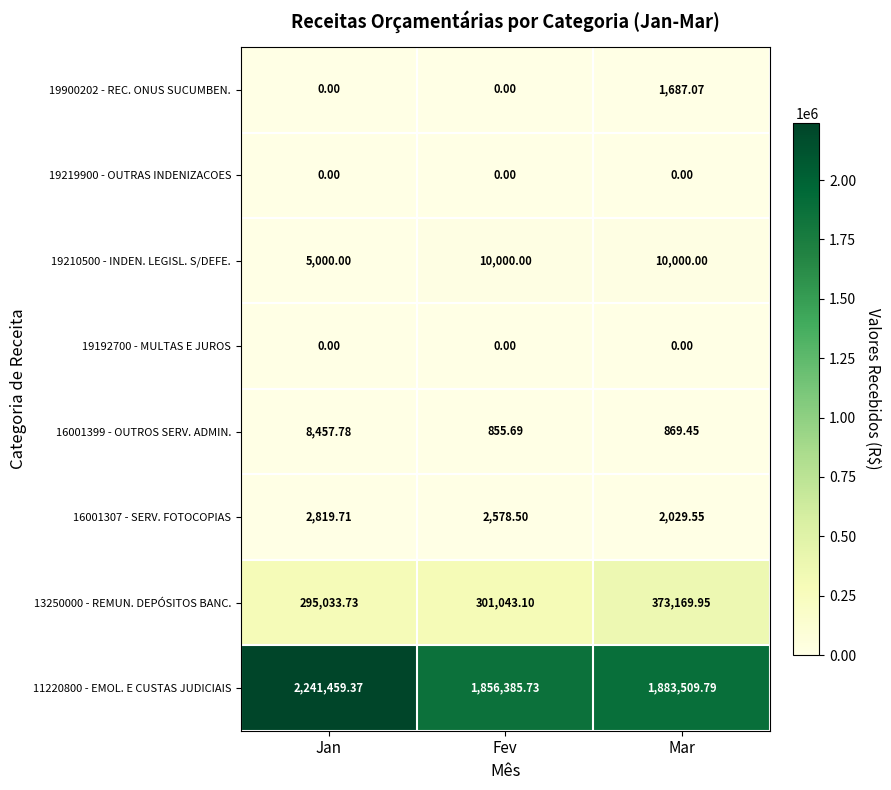

Which category has the highest value across all series?

Jan